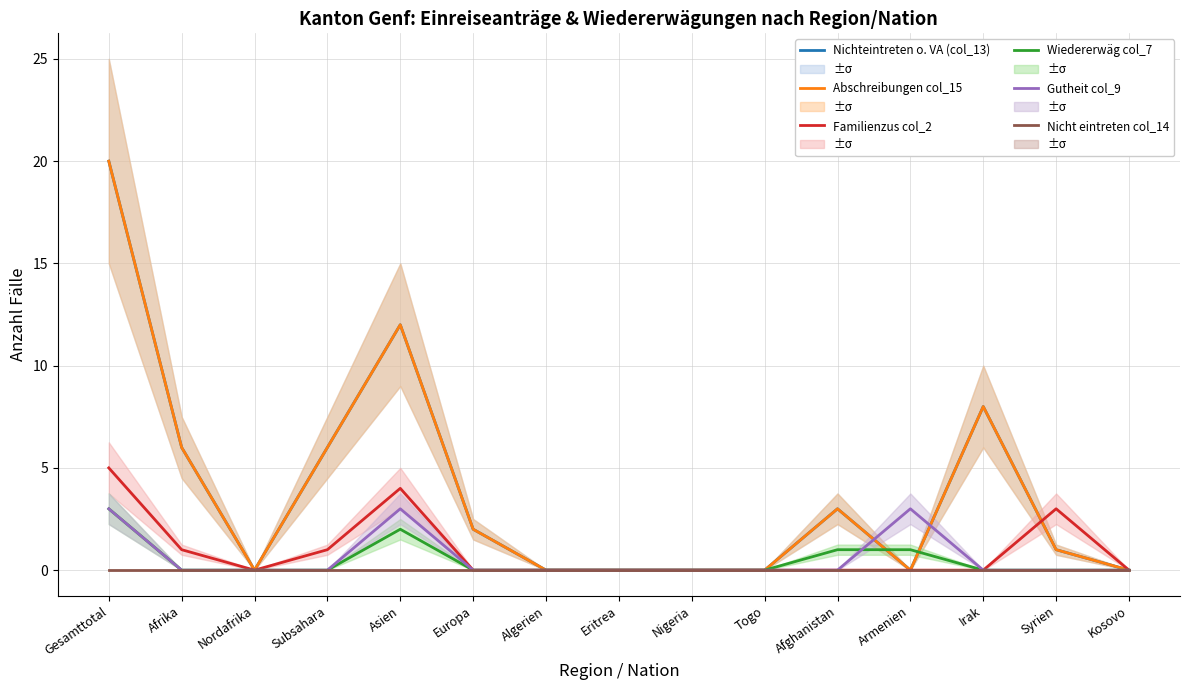

Is the value of Wiedererwäg col_7 at Eritrea greater than the value of Gutheit col_9 at Togo?

No